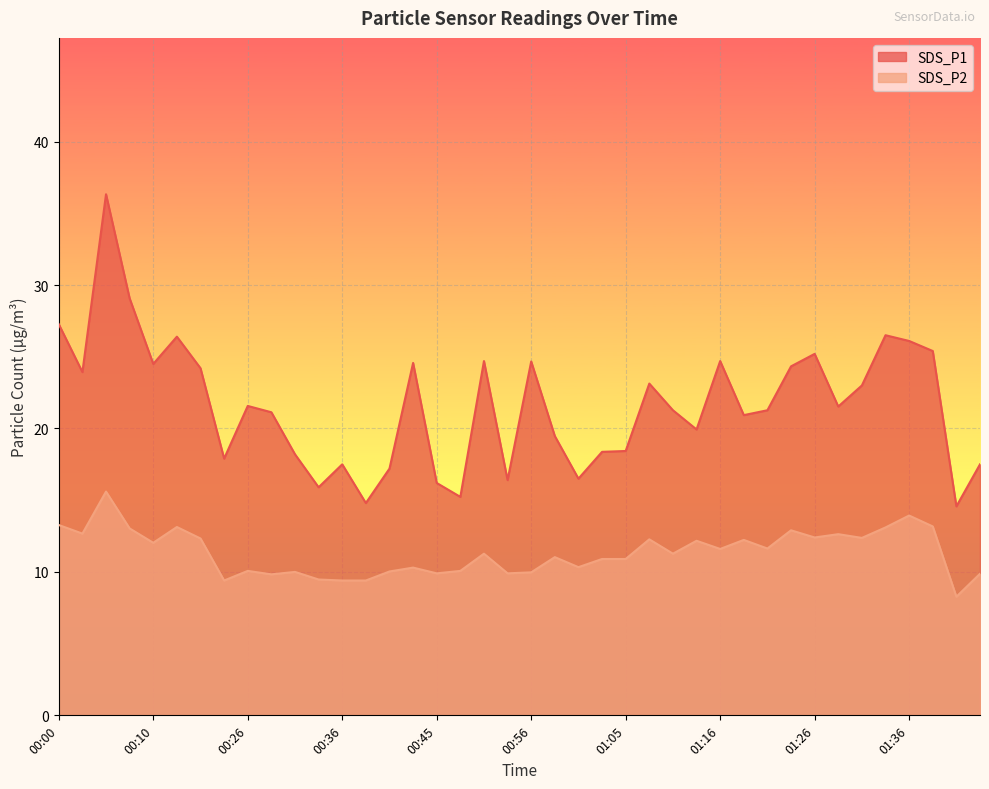

Is the value of SDS_P2 at 00:31 greater than the value of SDS_P1 at 01:34?

No